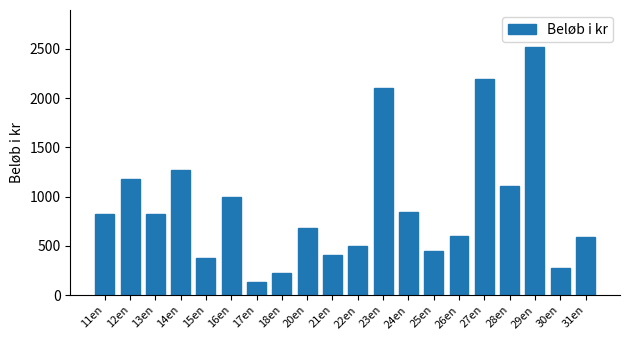

True or false: the data shows 1000 at 16en.

True